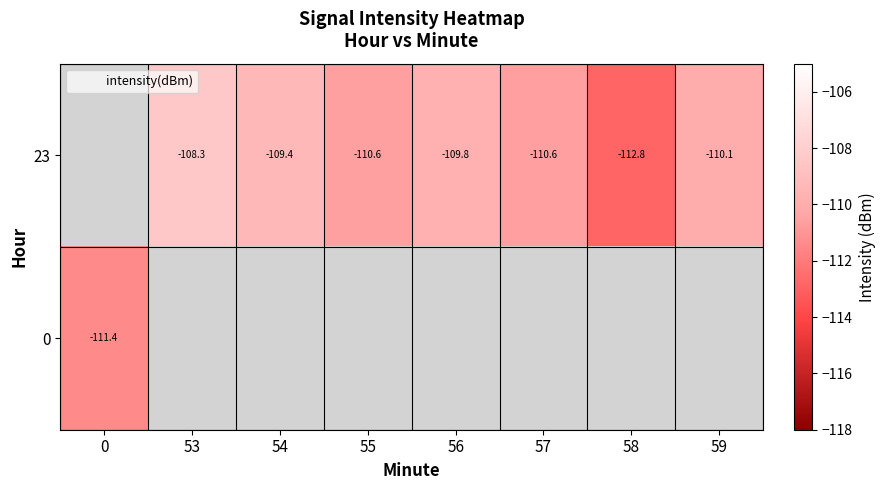

How many 23 values are between -109 and -108?

1